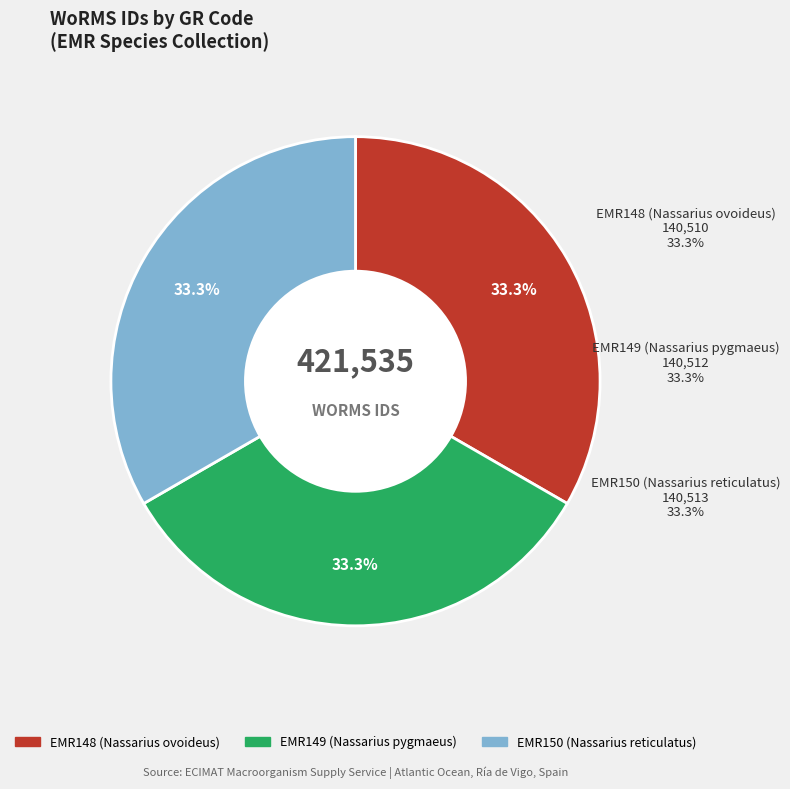

What percentage is the EMR148 (Nassarius ovoideus) slice, to the nearest percent?

33%